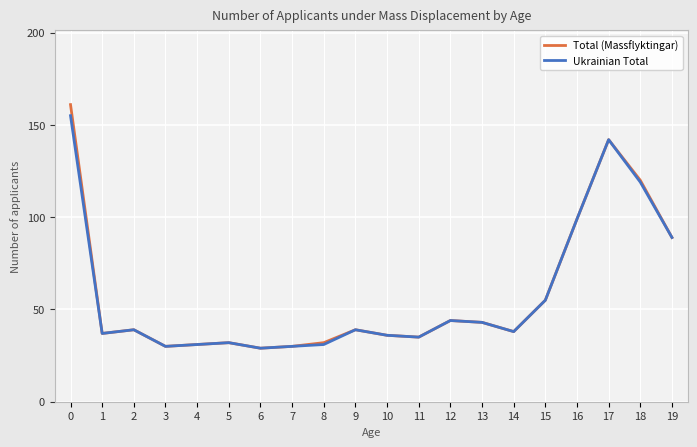

Which series has the widest spread of values?

Total (Massflyktingar)